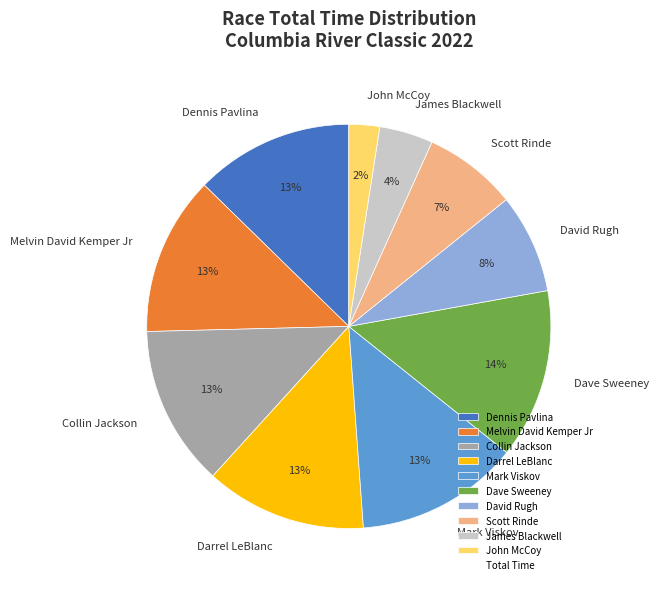

To the nearest percent, what is the average slice percentage?

10%